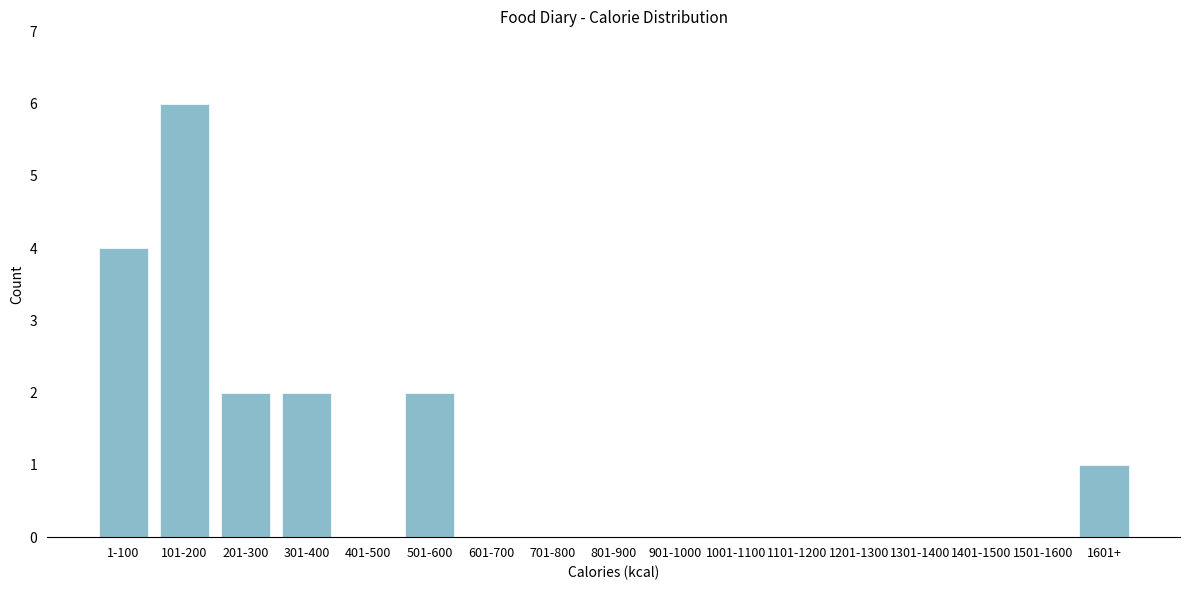

Reading left to right, what are all the values shown in this chart?

1-100=4	101-200=6	201-300=2	301-400=2	401-500=0	501-600=2	601-700=0	701-800=0	801-900=0	901-1000=0	1001-1100=0	1101-1200=0	1201-1300=0	1301-1400=0	1401-1500=0	1501-1600=0	1601+=1